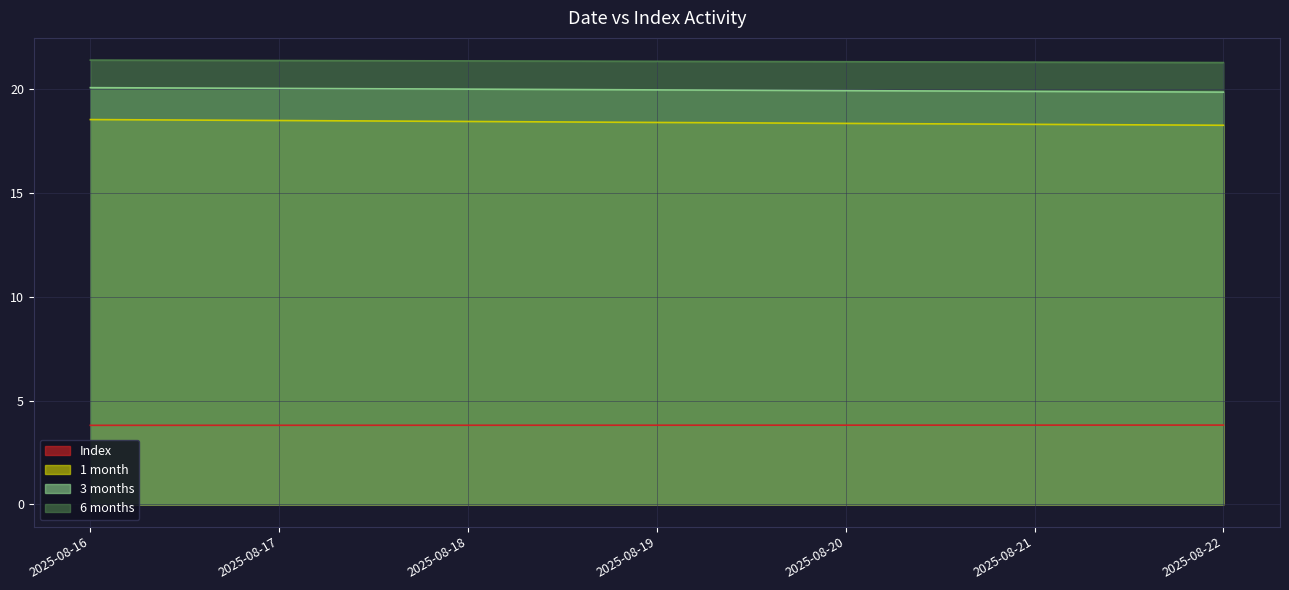

How many Index values are between 3 and 4?

7